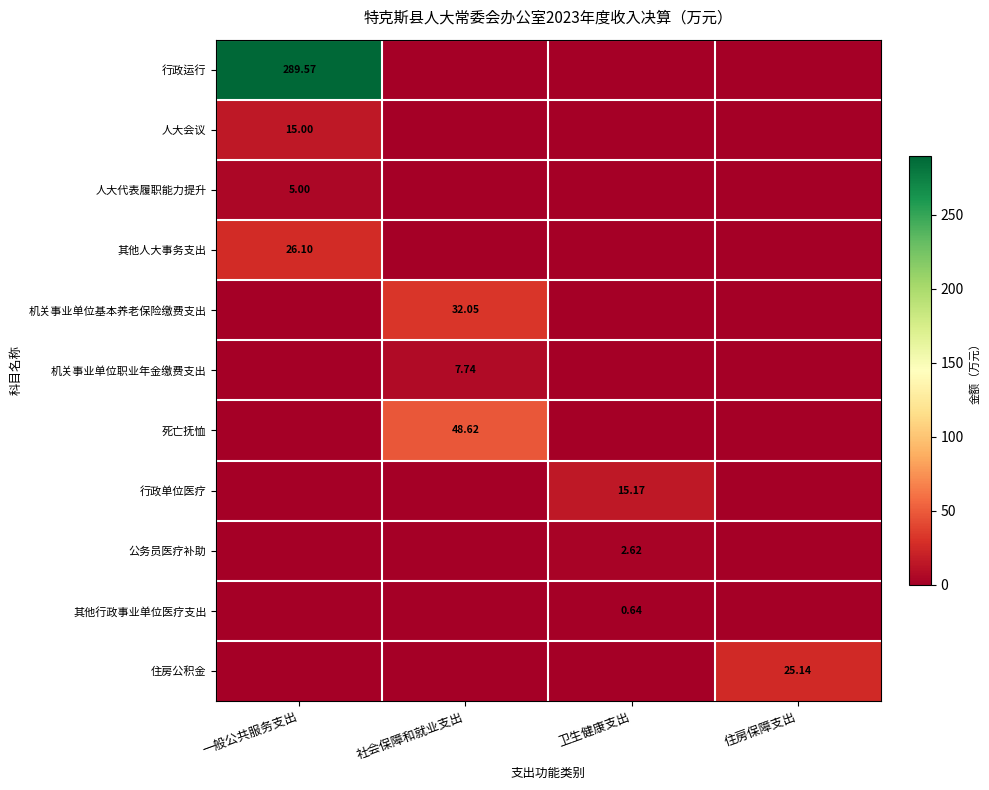

How many data points does each series have?

4